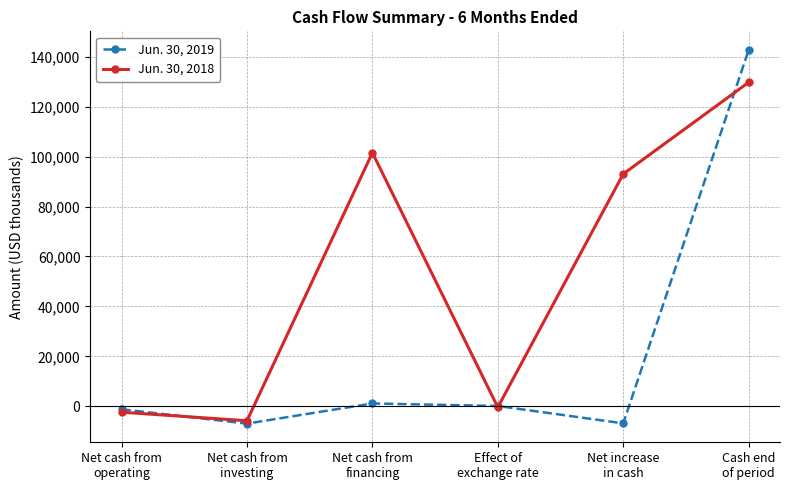

What position from the right is Net cash from
investing?

5